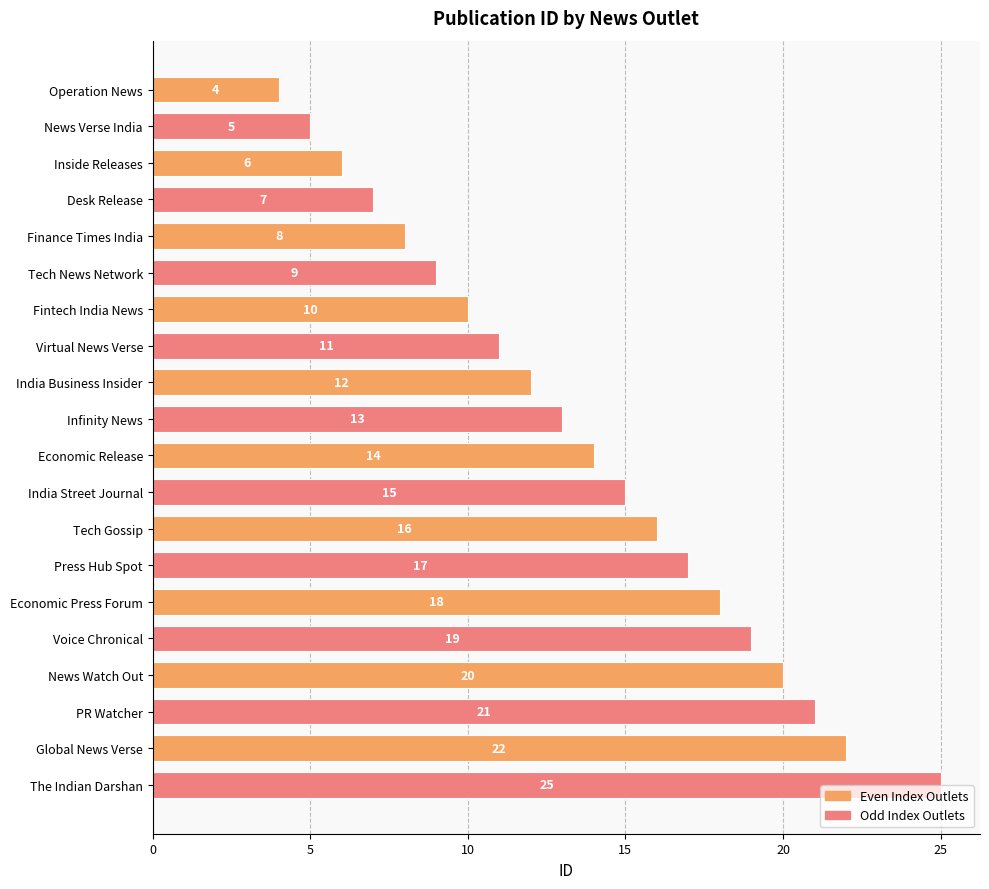

Are the bars horizontal?

Yes